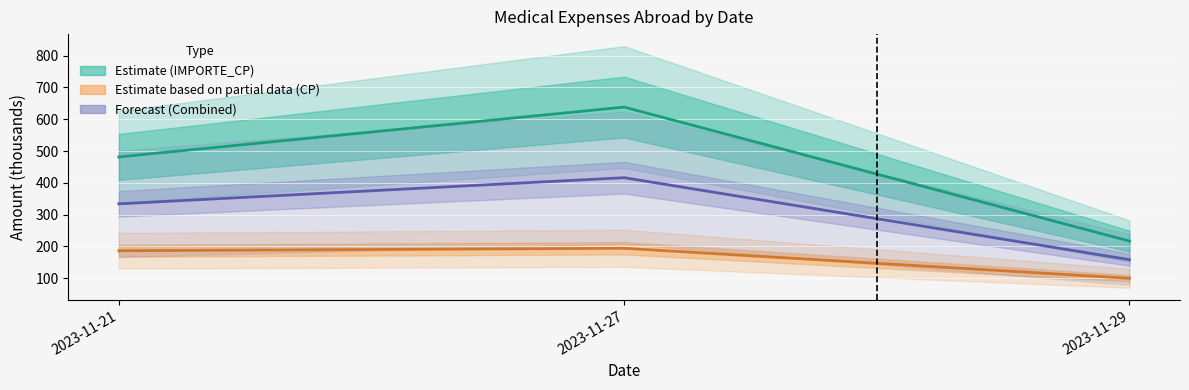

True or false: Estimate (IMPORTE_CP) has a value of 313.6 at 2023-11-29.

False